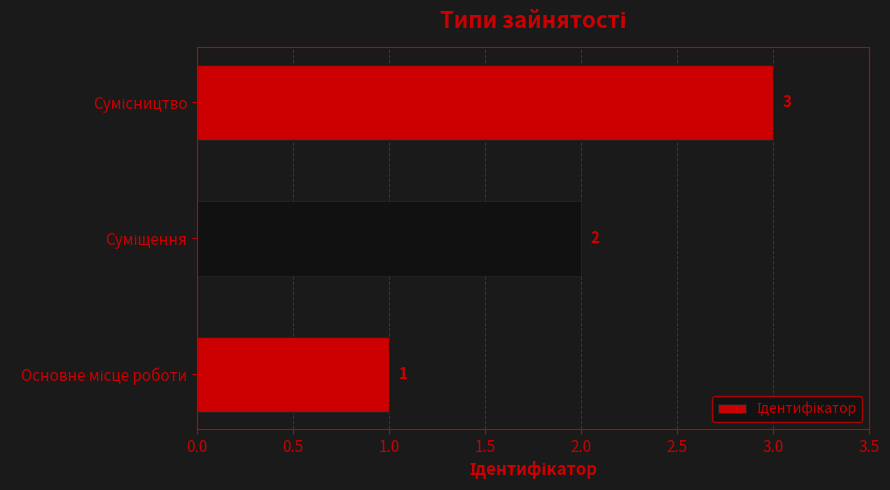

What is the sum of all values?

6